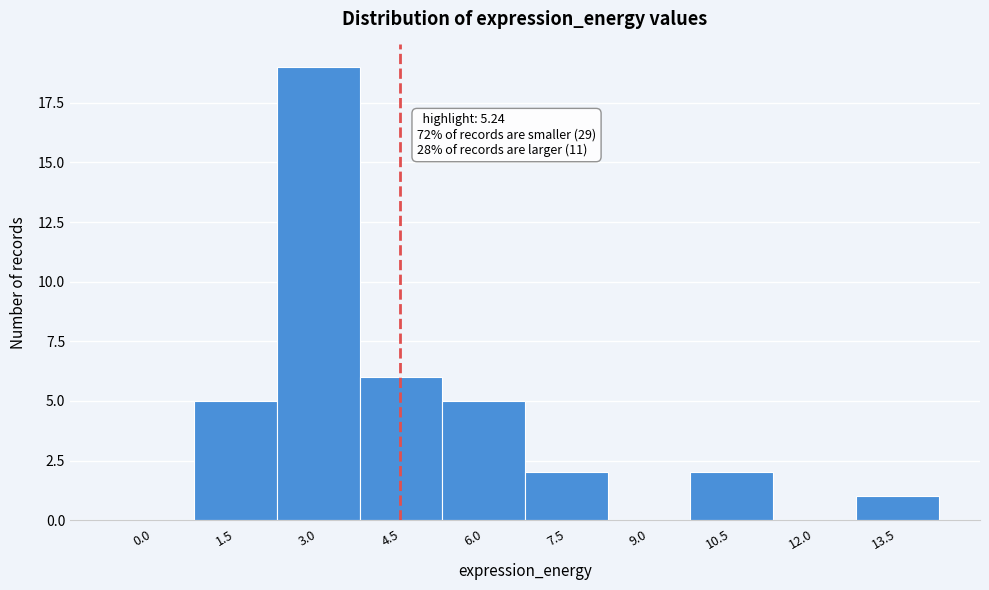

Reading left to right, transcribe all the data shown in this chart.

0.0=0	1.5=5	3.0=19	4.5=6	6.0=5	7.5=2	9.0=0	10.5=2	12.0=0	13.5=1